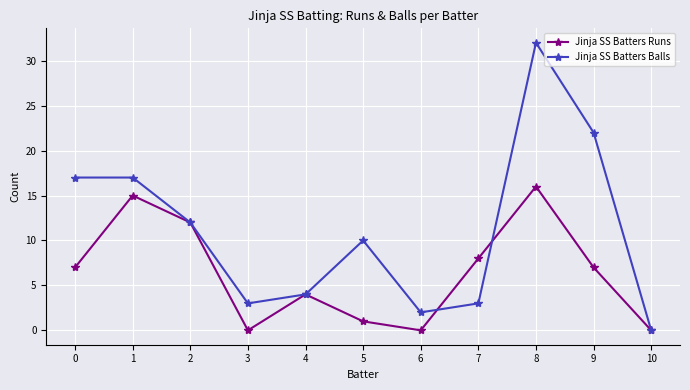

Reading left to right, transcribe all the data shown in this chart.

Jinja SS Batters Runs: 7	15	12	0	4	1	0	8	16	7	0
Jinja SS Batters Balls: 17	17	12	3	4	10	2	3	32	22	0